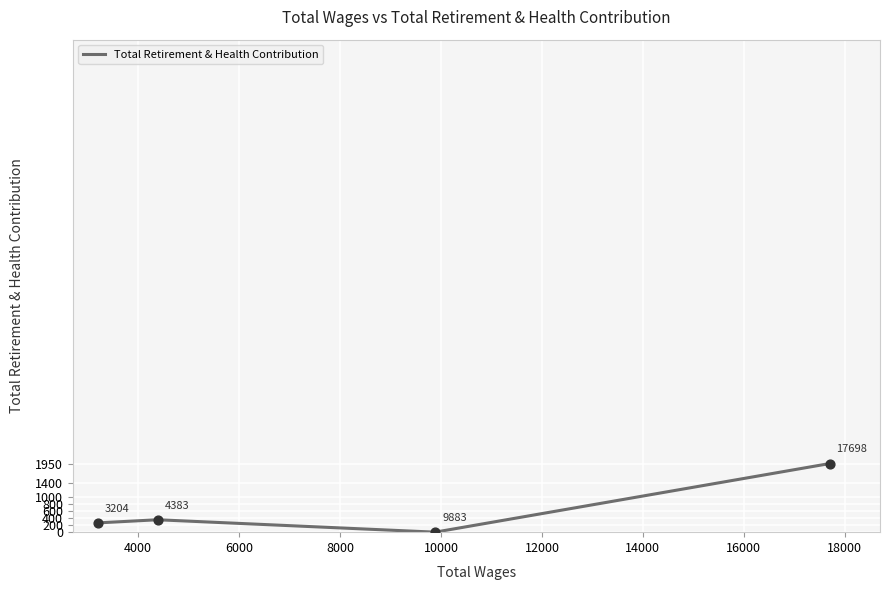

What is the ratio of the value at 3204 to the value at 17698?

0.1